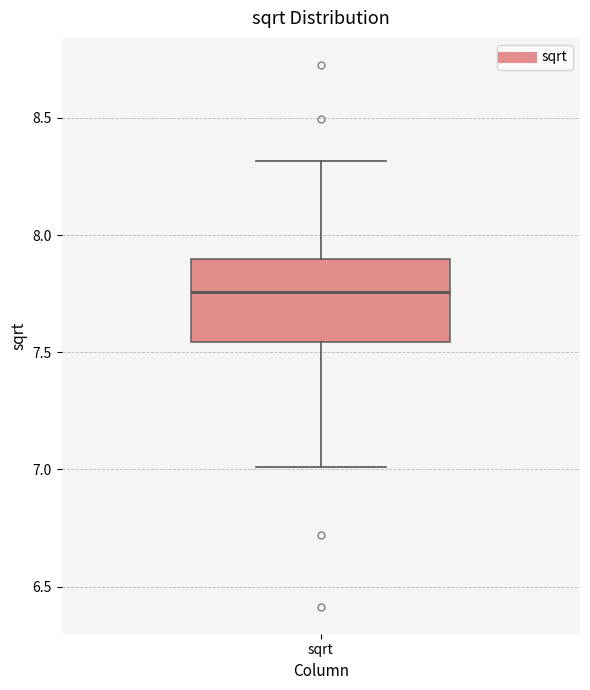

Read this box plot against the y-axis: the position of the median line, the range covered by the box, and the ends of both whiskers. The values are not printed on the chart, so give them approximately, as read against the axis.

median 7.75, box 7.55 to 7.90, whiskers 7.00 to 8.30